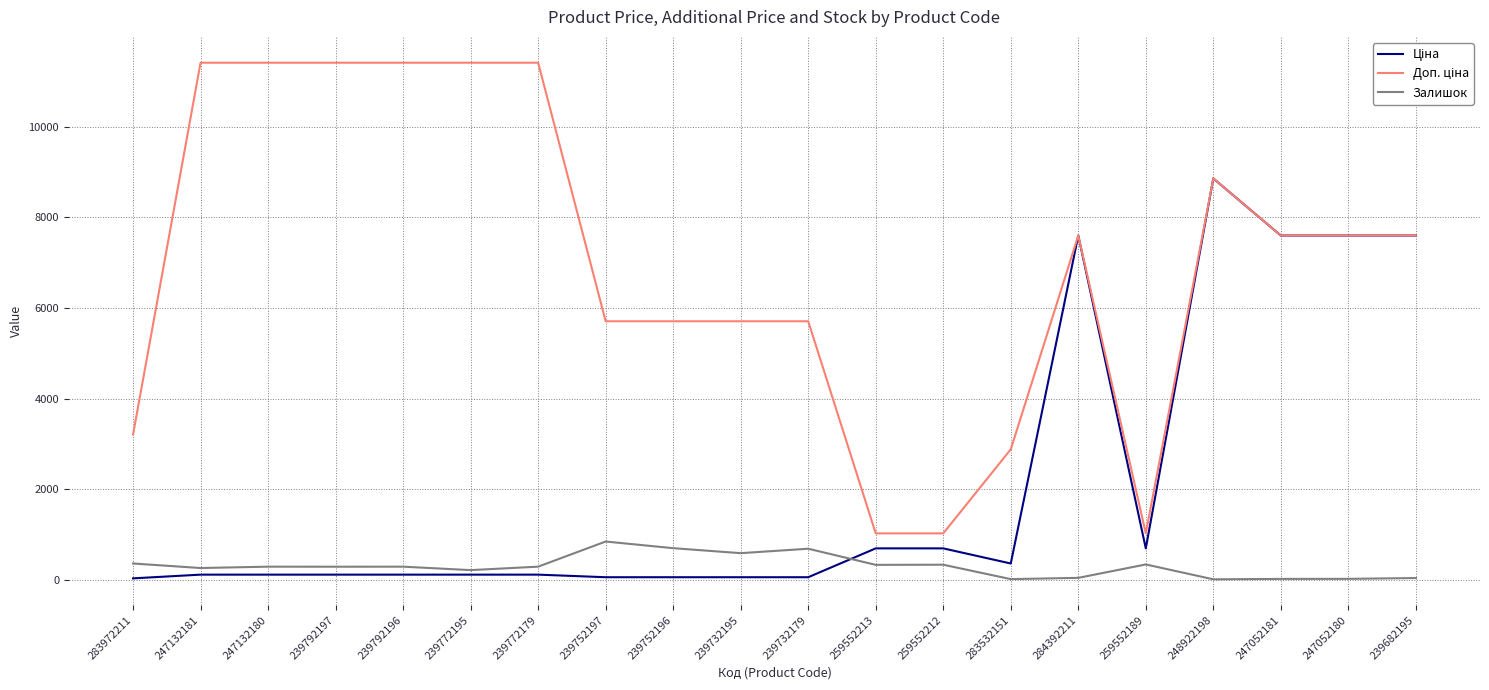

At which category is the sum across all series the highest?

248922198